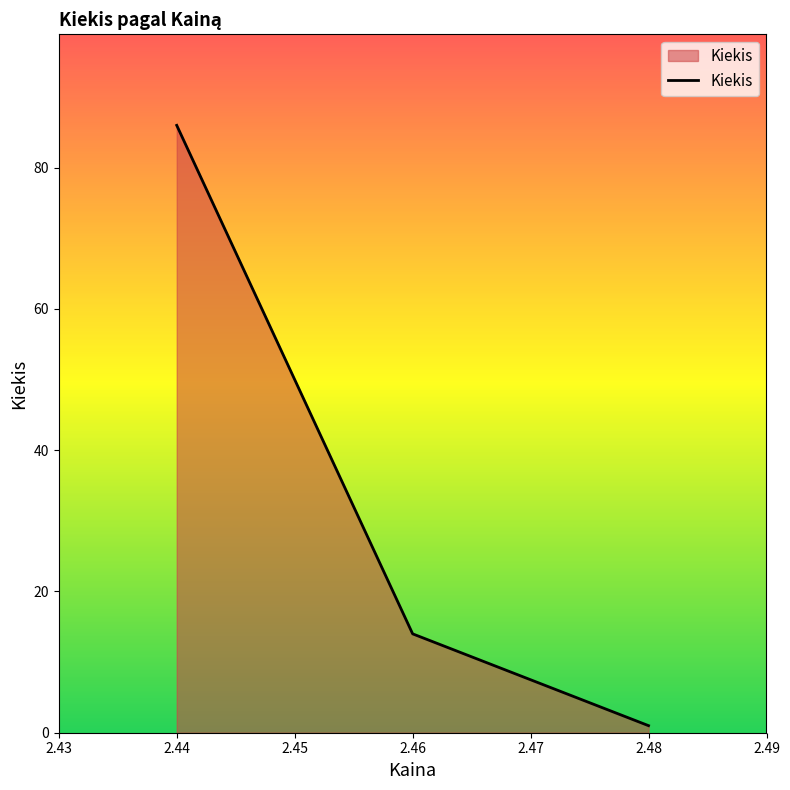

Which has a higher value, 2.44 or 2.46?

2.44